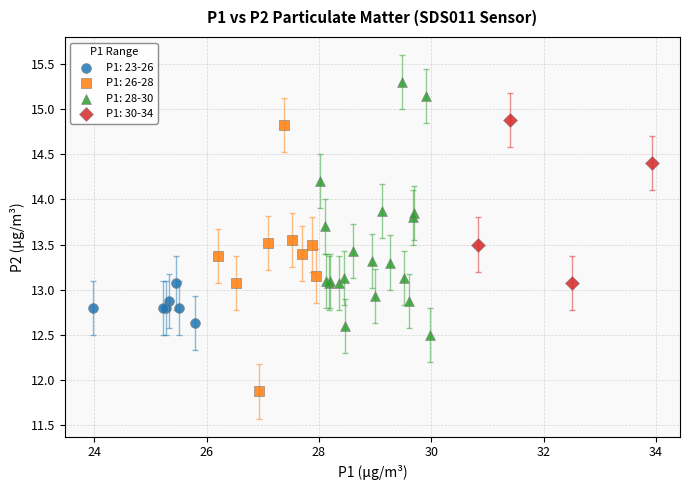

Which series has the widest spread of Y values?

P1: 26-28